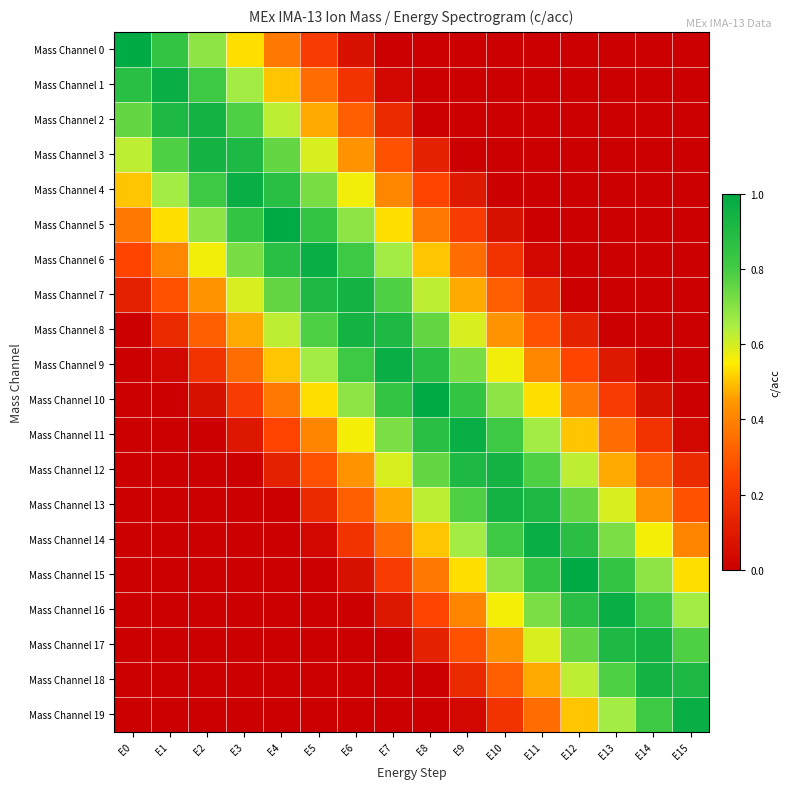

At which category is the sum across all series the highest?

E6